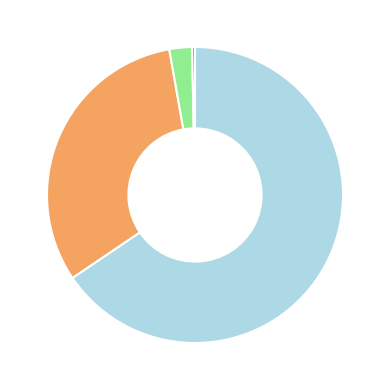

Count the number of slices in the pie.

4